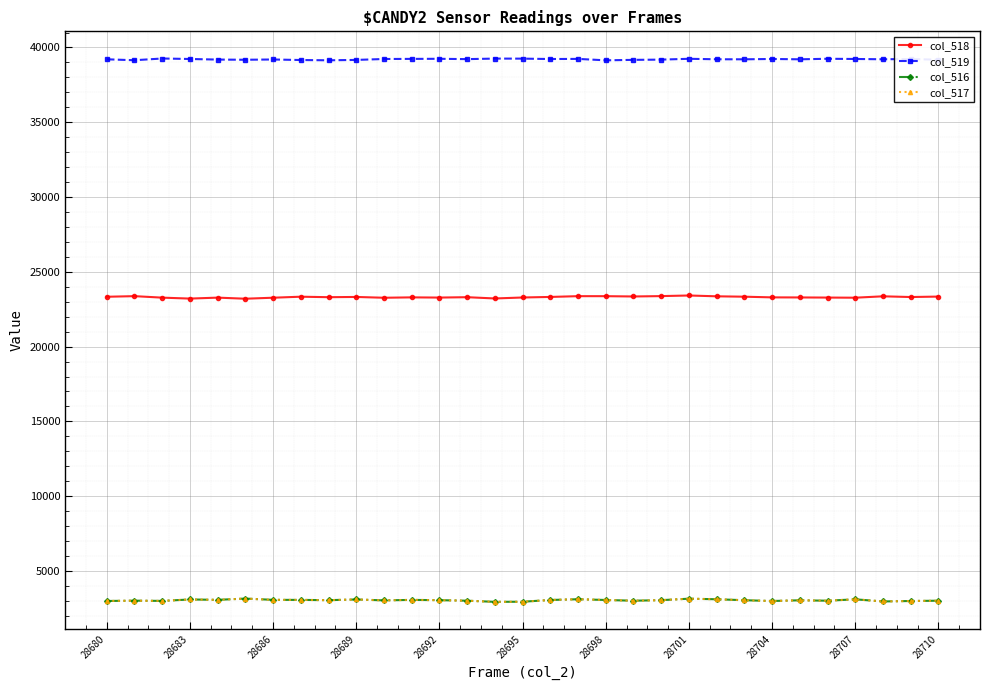

How many lines are shown in the chart?

4